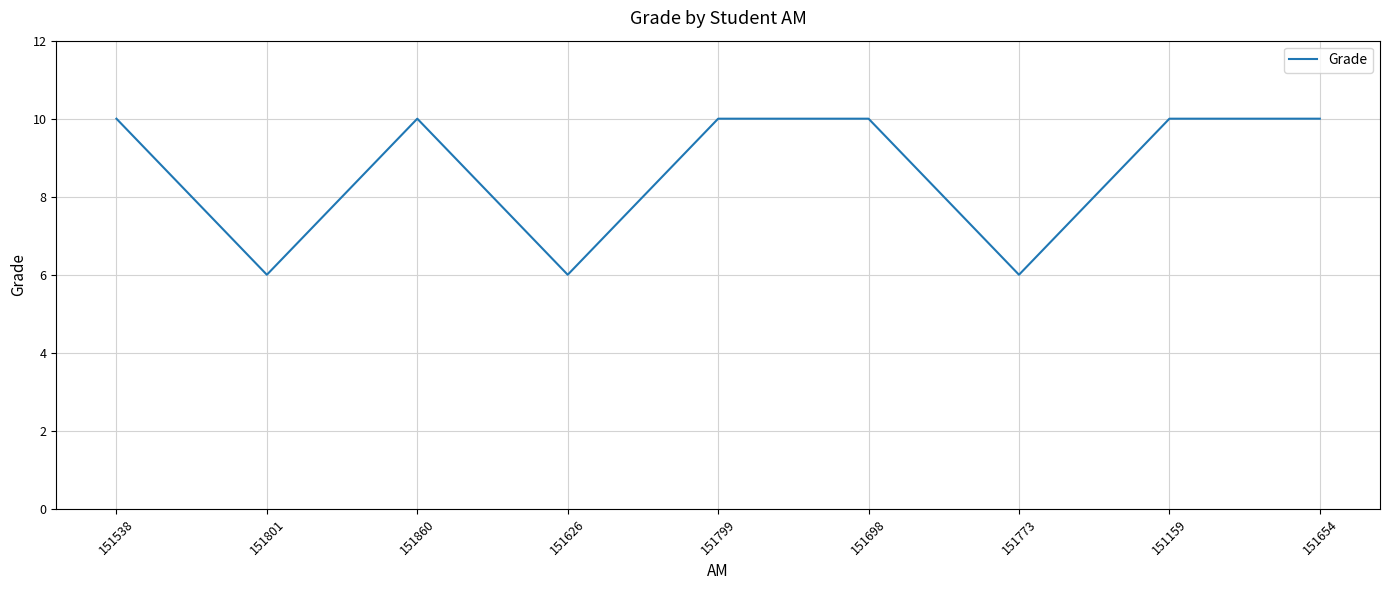

Approximately how many times larger is the value at 151799 compared to 151654?

1.0